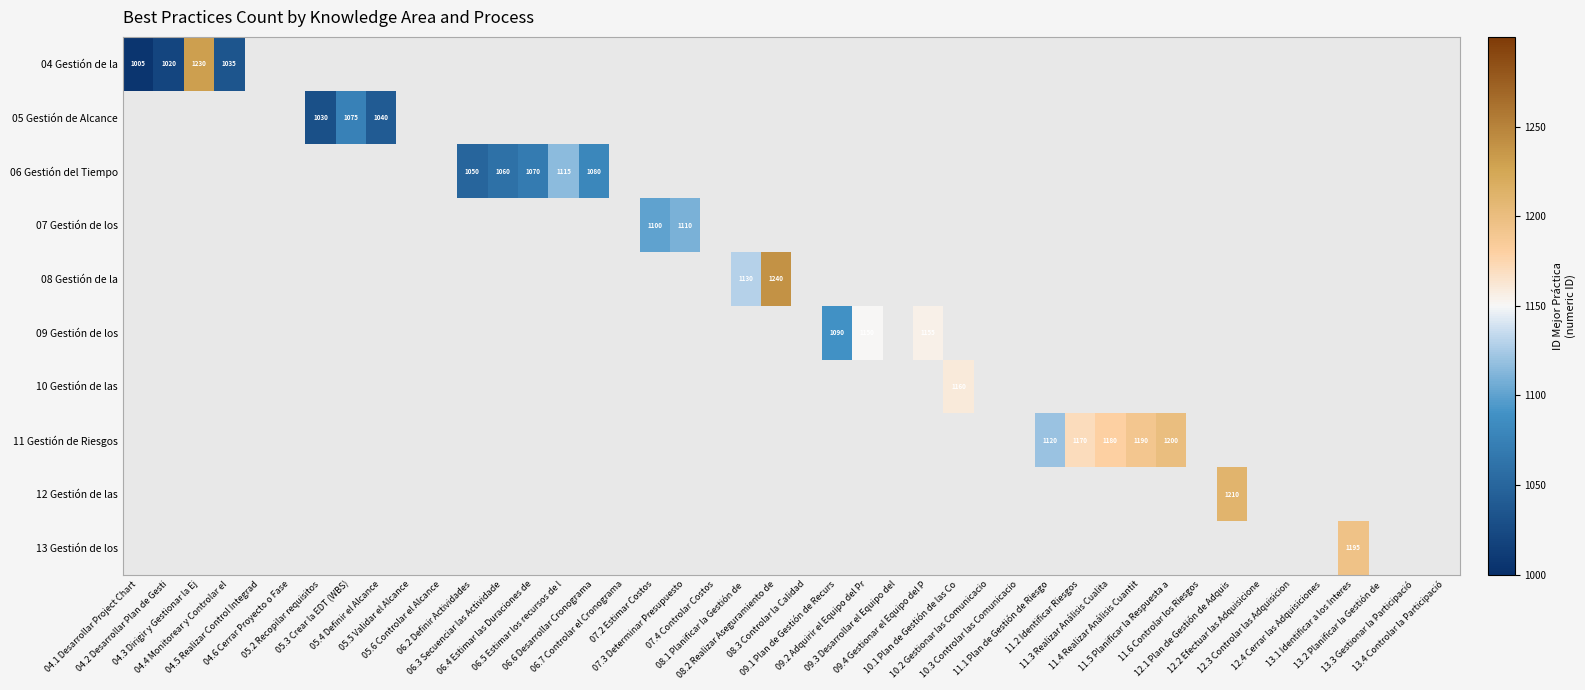

Which has a higher value, 04.4 Monitorear y Controlar el Trabajo del Proyecto or 04.2 Desarrollar Plan de Gestión del Proyecto?

04.4 Monitorear y Controlar el Trabajo del Proyecto